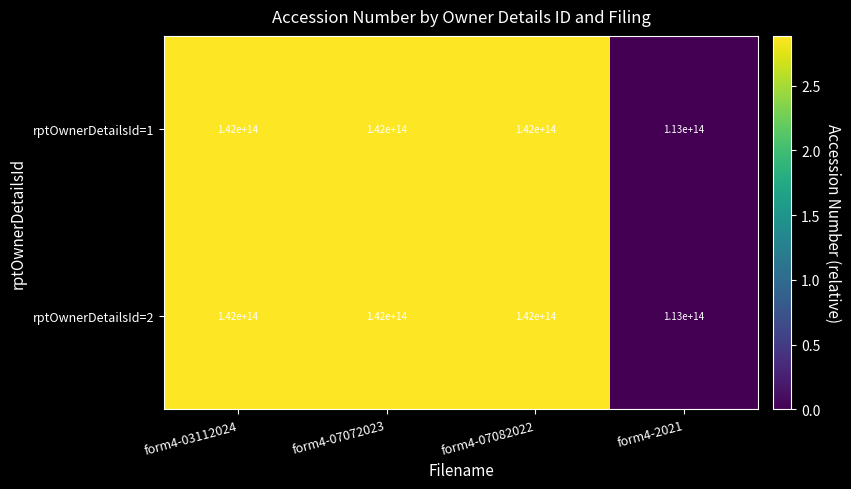

Which label corresponds to the smallest value in the chart?

form4-2021